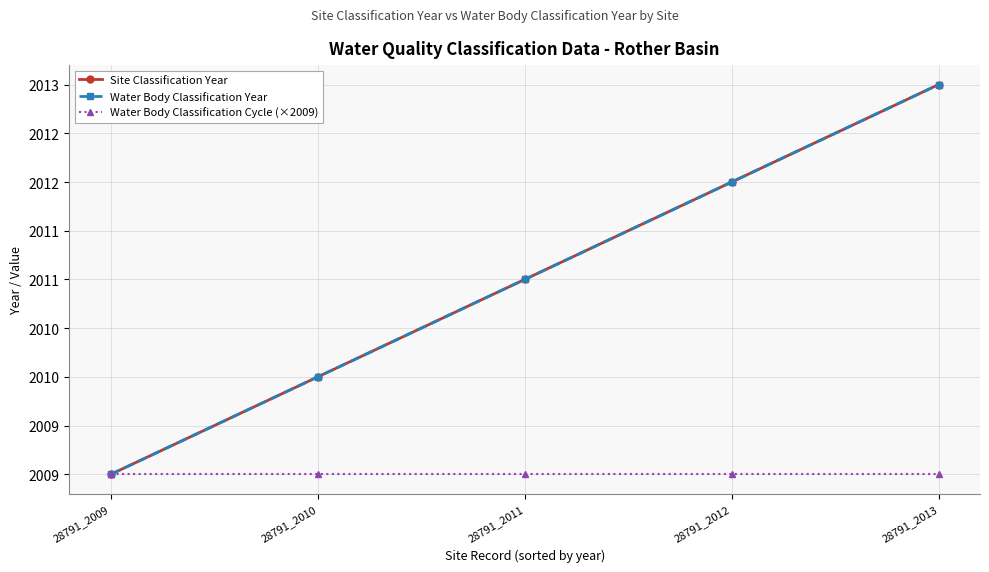

What is the difference between the highest and lowest values at 28791_2013?

4